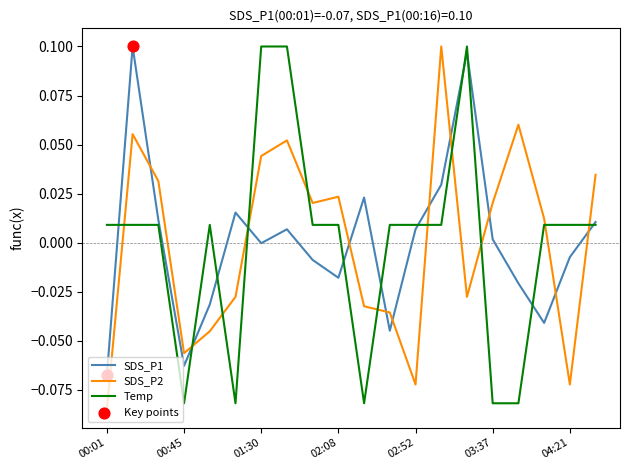

Which series ends up on top after the final intersection of SDS_P2 and SDS_P1?

SDS_P2